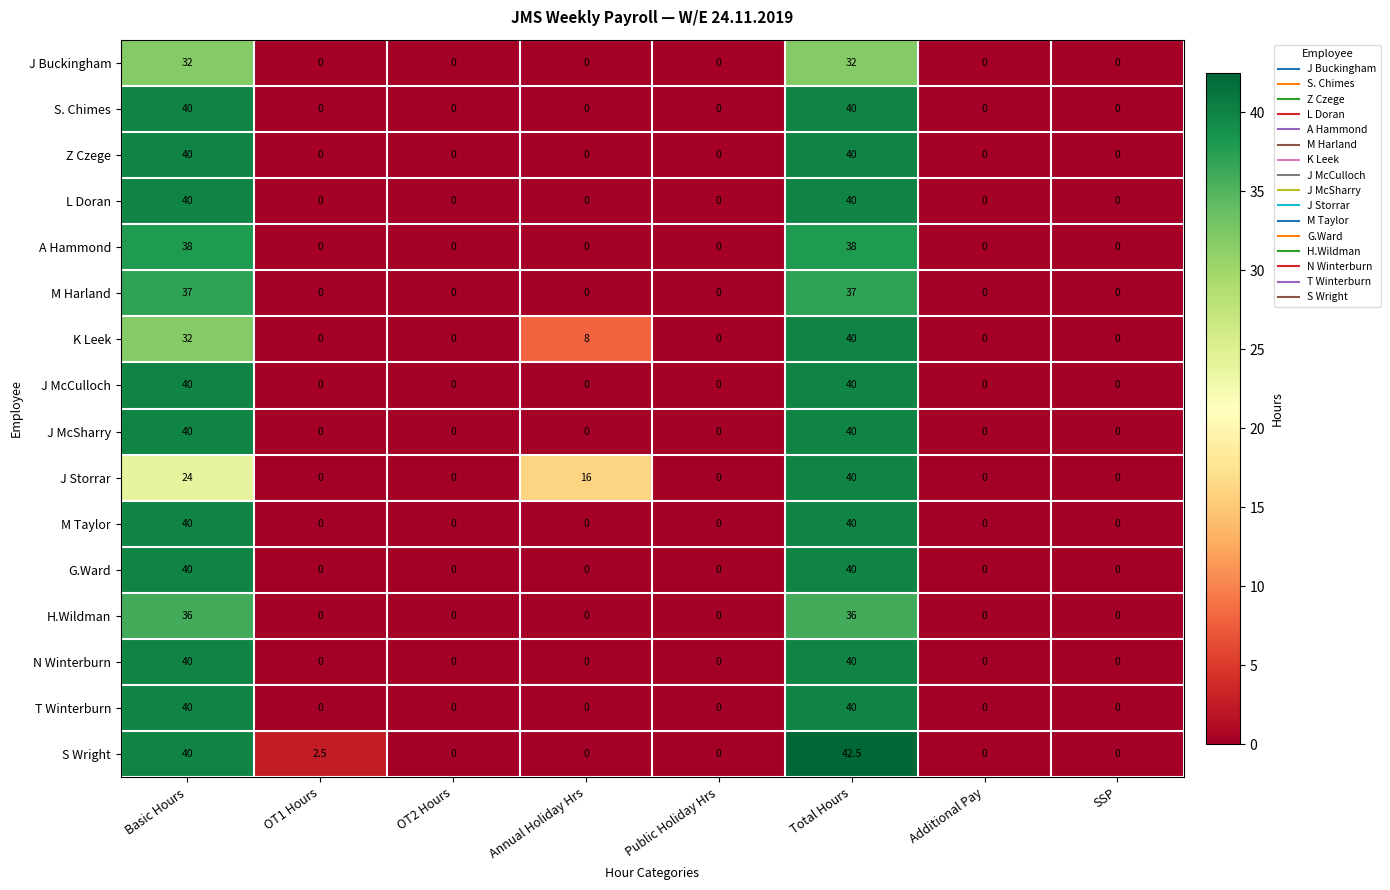

Which category has the highest value across all series?

Total Hours